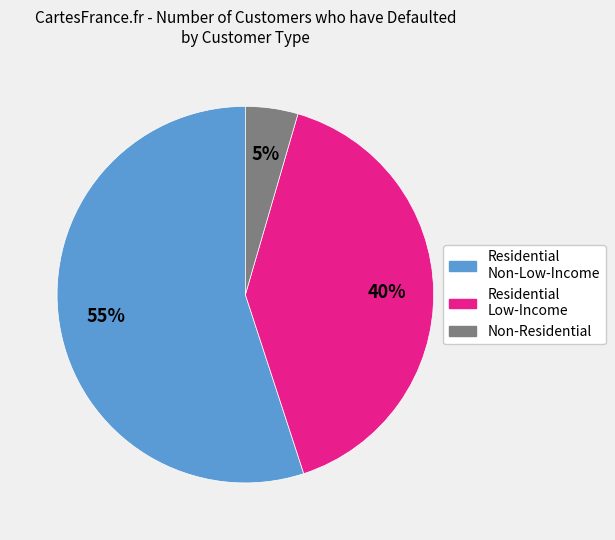

Is Residential Low-Income the majority of the pie?

No